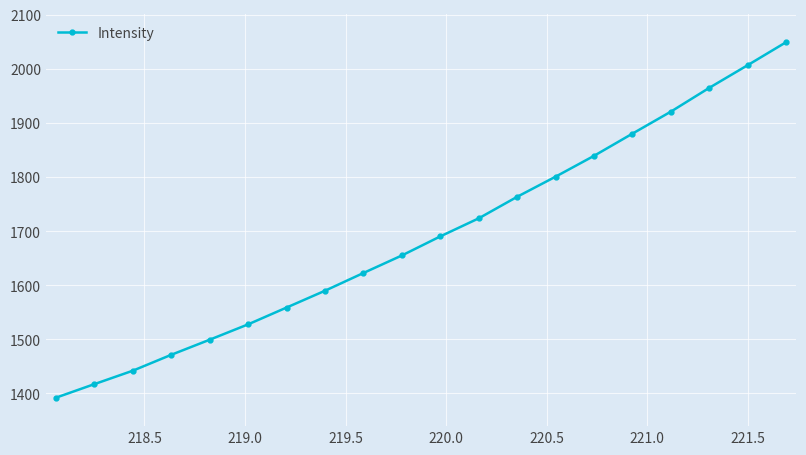

What is the value of the 2nd point from the left?

1417.1